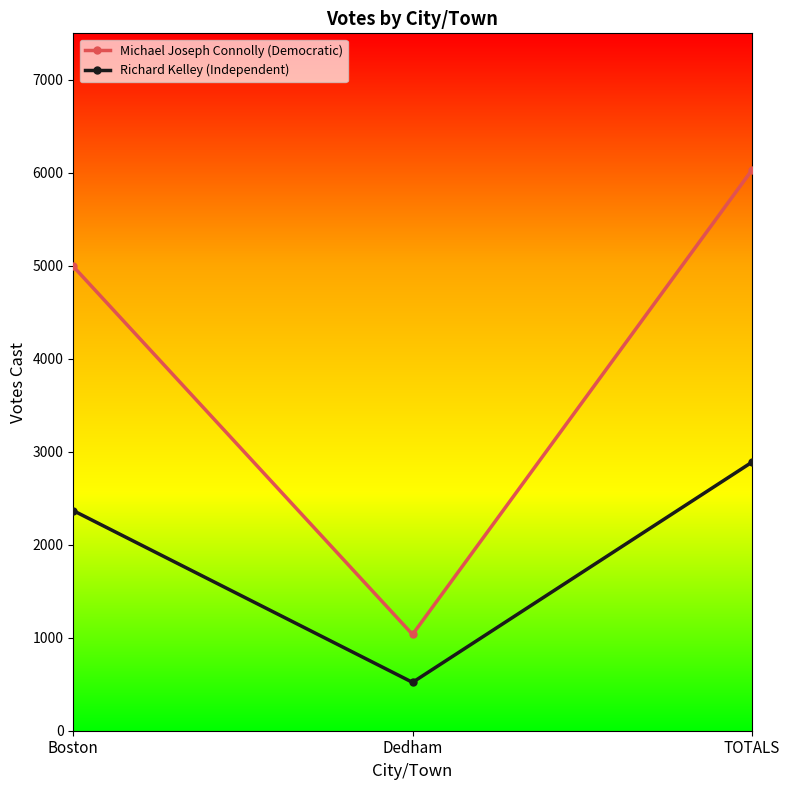

Rank the categories by Michael Joseph Connolly (Democratic) value from highest to lowest.

TOTALS, Boston, Dedham